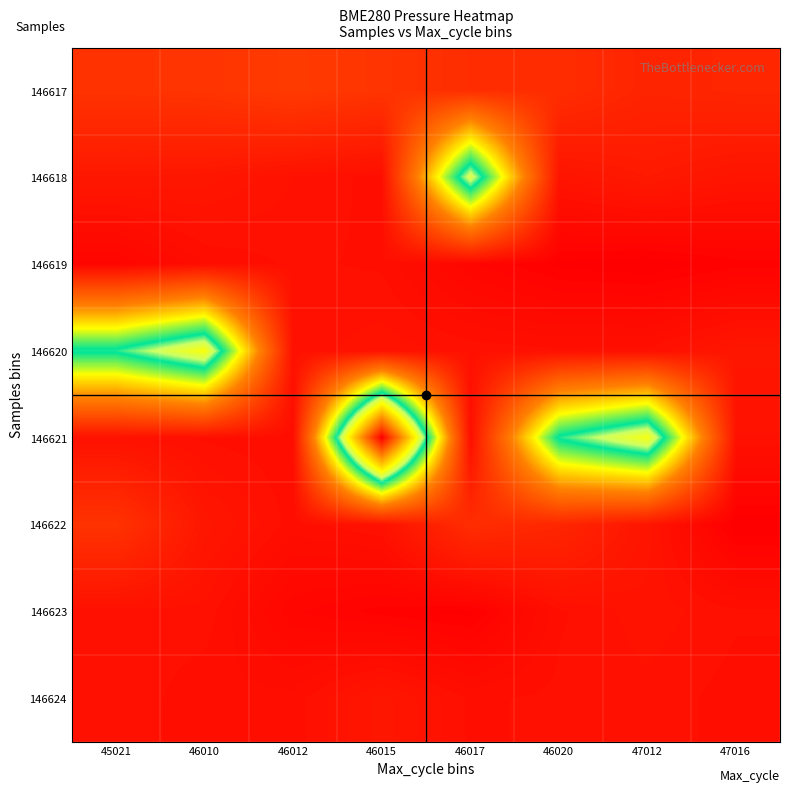

Reading left to right, extract all data points from this chart.

146617: 45021=100330.2	46010=100329.3	46012=100323.9	46015=100329.1	46017=100335.1	46020=100335.0	47012=100342.8	47016=100341.1
146618: 45021=100353.2	46010=100354.0	46012=100358.2	46015=100360.7	46017=100127.7	46020=100356.1	47012=100351.6	47016=100355.8
146619: 45021=100368.7	46010=100361.5	46012=100359.6	46015=100360.2	46017=100367.9	46020=100372.3	47012=100373.3	47016=100370.7
146620: 45021=100156.2	46010=100110.4	46012=100359.1	46015=100357.2	46017=100358.8	46020=100359.6	47012=100359.5	47016=100354.1
146621: 45021=100358.4	46010=100360.2	46012=100361.2	46015=99945.5	46017=100360.9	46020=100156.2	47012=100113.0	47016=100358.4
146622: 45021=100330.2	46010=100354.0	46012=100360.7	46015=100358.2	46017=100335.0	46020=100341.1	47012=100355.8	47016=100373.3
146623: 45021=100359.1	46010=100358.8	46012=100367.9	46015=100370.7	46017=100372.3	46020=100360.2	47012=100357.2	47016=100359.6
146624: 45021=100358.4	46010=100361.2	46012=100360.9	46015=100354.1	46017=100360.2	46020=100359.5	47012=100358.8	47016=100360.7